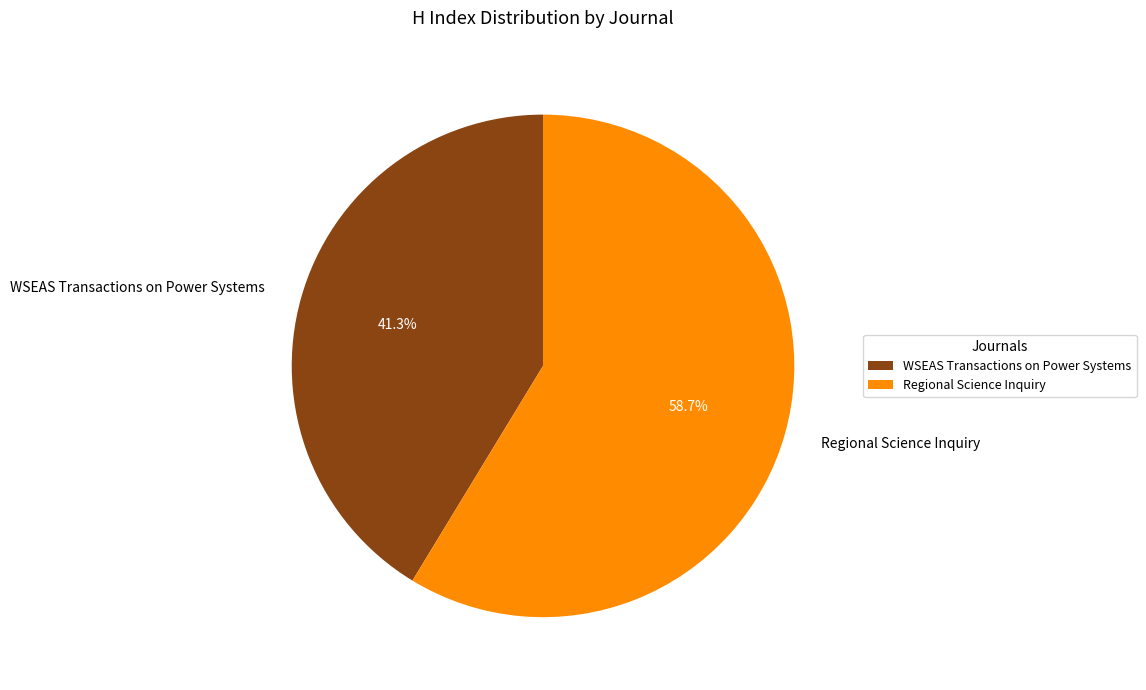

What is the ratio of the value at WSEAS Transactions on Power Systems to the value at Regional Science Inquiry?

0.7